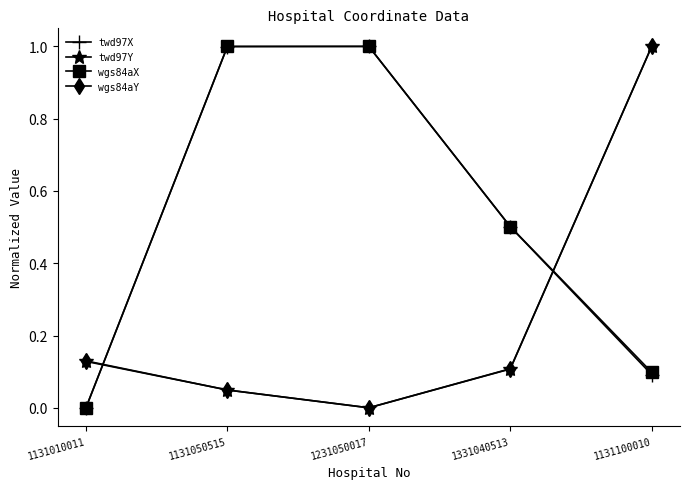

What is the difference between the highest and lowest values at 1331040513?

0.4